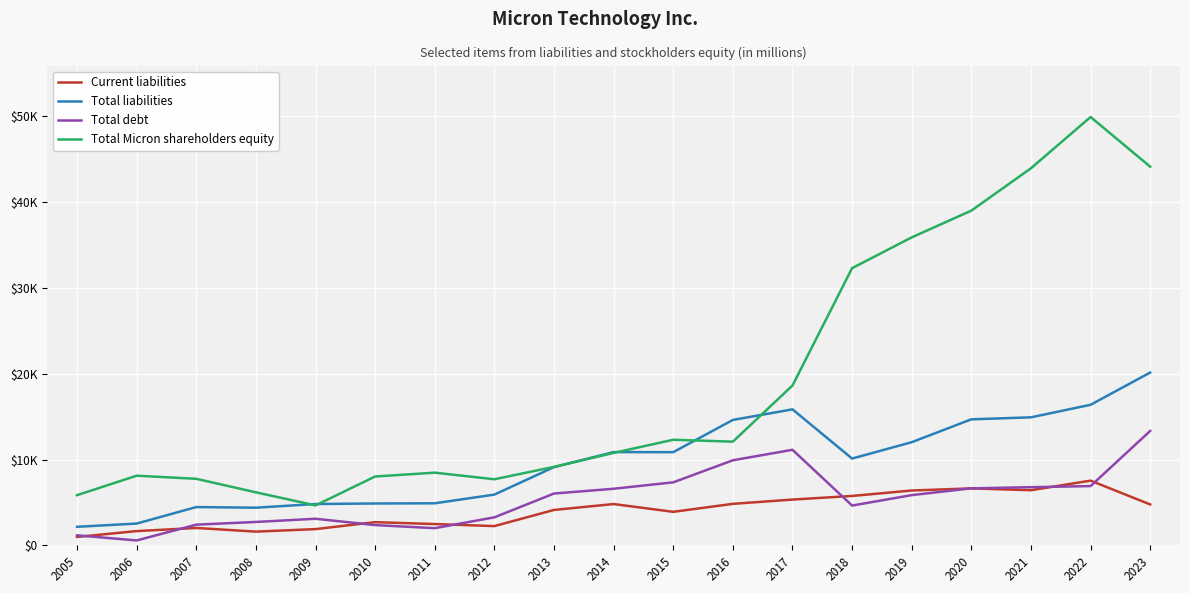

Reading left to right, what are all the values shown in this chart?

Current liabilities: 2005=979	2006=1661	2007=2026	2008=1598	2009=1892	2010=2702	2011=2480	2012=2243	2013=4125	2014=4811	2015=3905	2016=4835	2017=5334	2018=5754	2019=6390	2020=6635	2021=6424	2022=7539	2023=4765
Total liabilities: 2005=2160	2006=2539	2007=4459	2008=4387	2009=4815	2010=4877	2011=4900	2012=5911	2013=9112	2014=10868	2015=10855	2016=14612	2017=15845	2018=10112	2019=12019	2020=14682	2021=14916	2022=16376	2023=20134
Total debt: 2005=1167	2006=571	2007=2410	2008=2726	2009=3098	2010=2360	2011=2001	2012=3262	2013=6037	2014=6593	2015=7341	2016=9910	2017=11134	2018=4636	2019=5851	2020=6643	2021=6776	2022=6906	2023=13330
Total Micron shareholders equity: 2005=5847	2006=8114	2007=7752	2008=6178	2009=4654	2010=8020	2011=8470	2012=7700	2013=9142	2014=10771	2015=12302	2016=12080	2017=18621	2018=32294	2019=35881	2020=38996	2021=43933	2022=49907	2023=44120